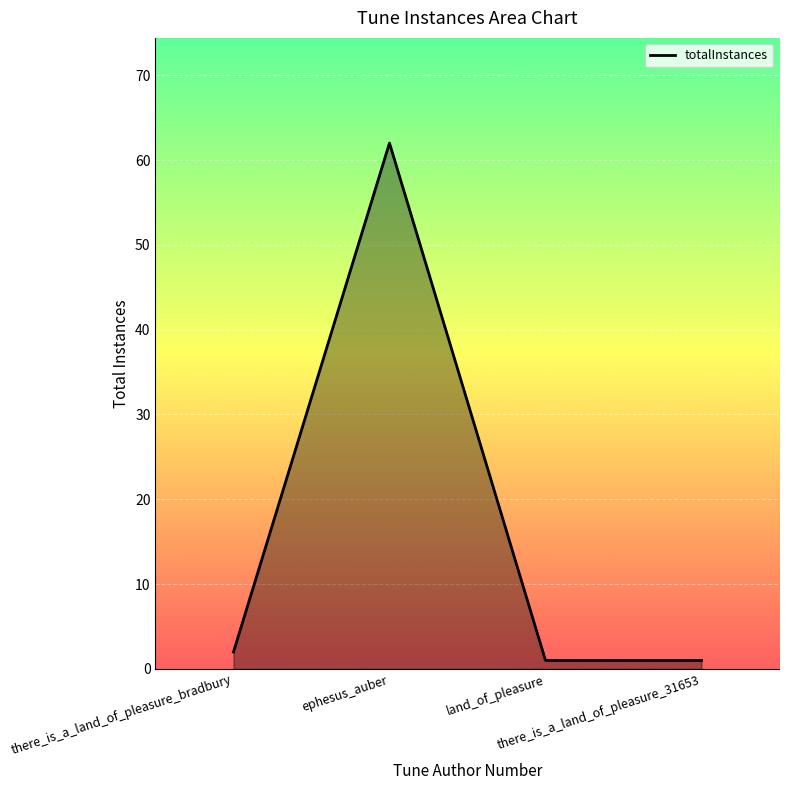

Reading left to right, transcribe all the data shown in this chart.

there_is_a_land_of_pleasure_bradbury=2	ephesus_auber=62	land_of_pleasure=1	there_is_a_land_of_pleasure_31653=1